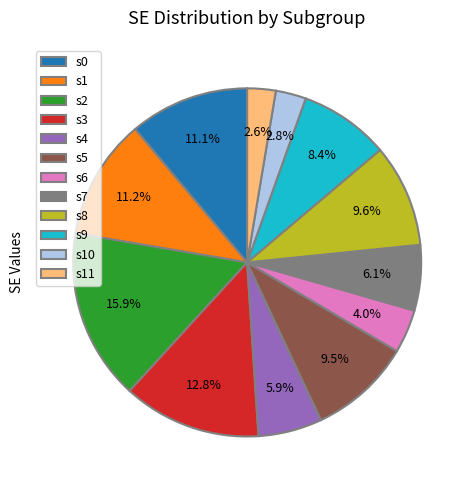

To the nearest percent, what is the combined percentage of s9 and s5?

18%